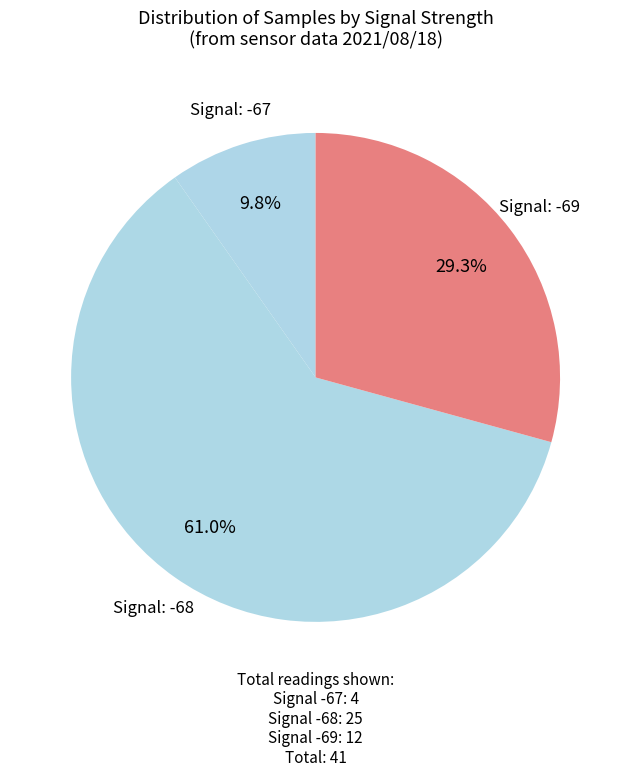

Approximately how many times larger is the value at Signal: -67 compared to Signal: -69?

0.3